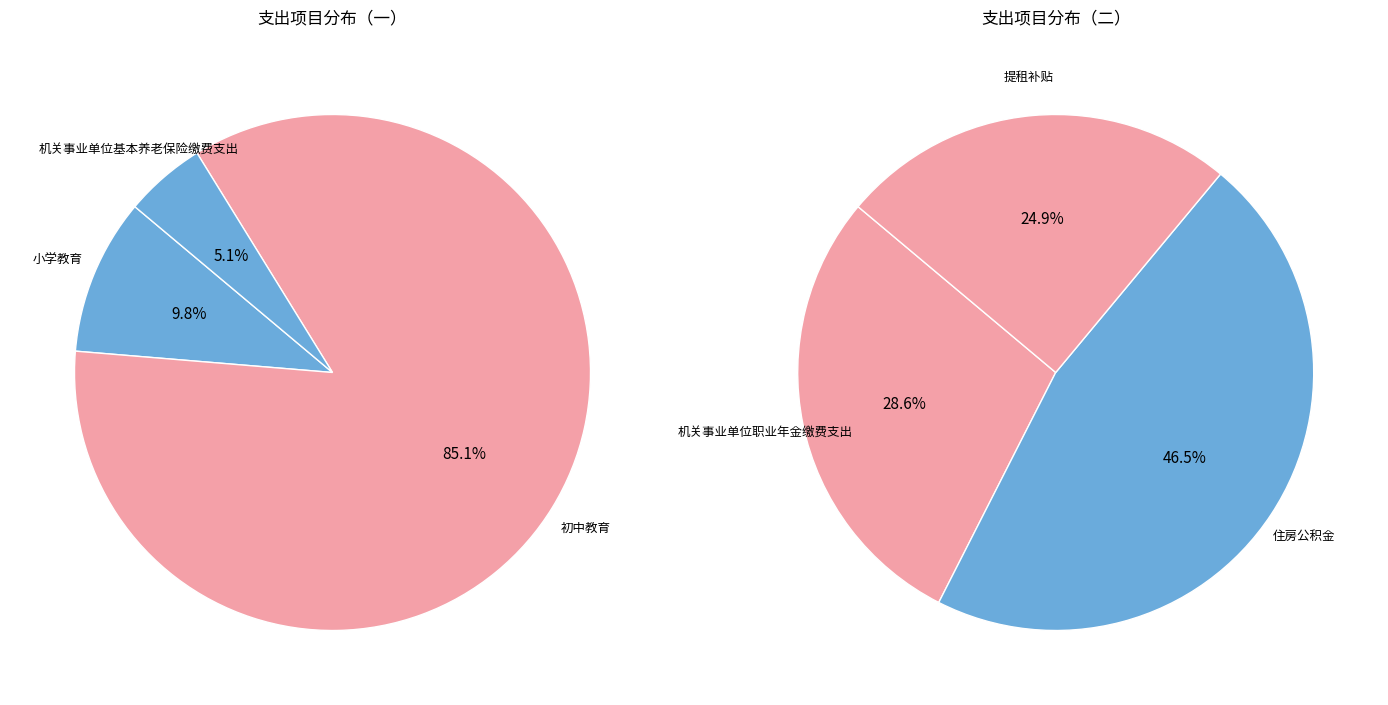

Count the number of slices in the pie.

6